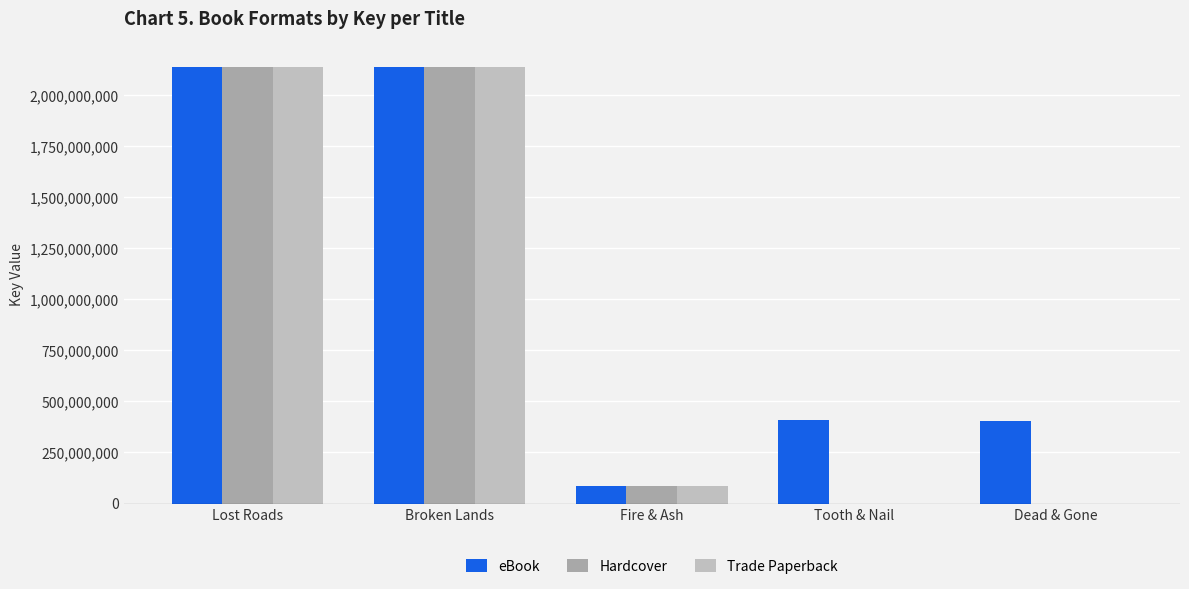

What is the sum of the Trade Paperback values at Lost Roads and Broken Lands?

4272869423